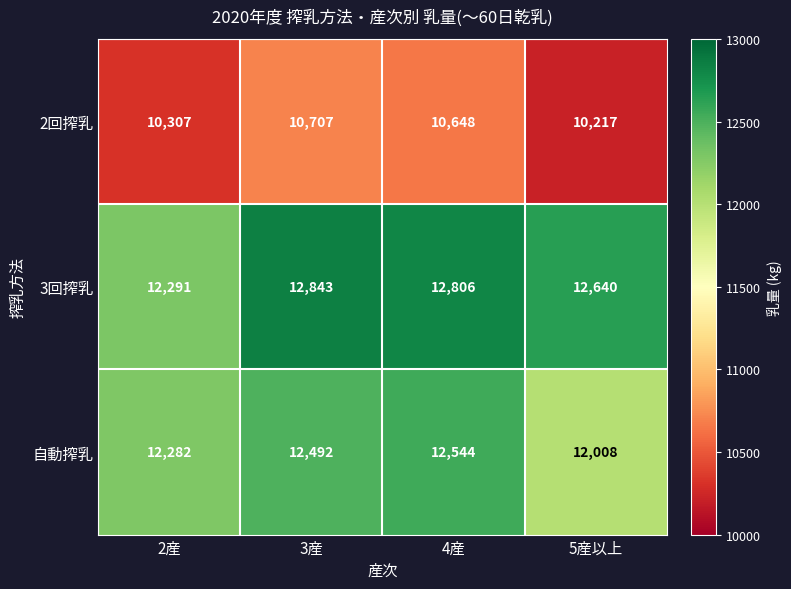

At which category is the sum across all series the highest?

3産